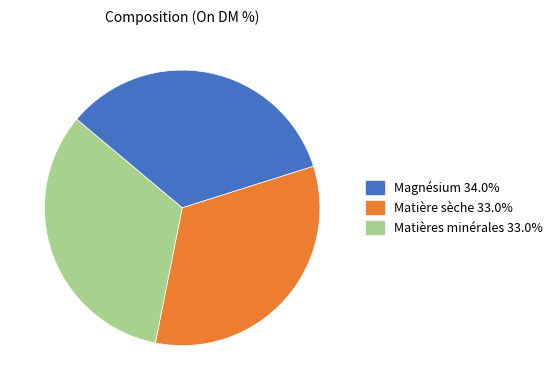

What is the largest slice in the pie chart?

Magnésium